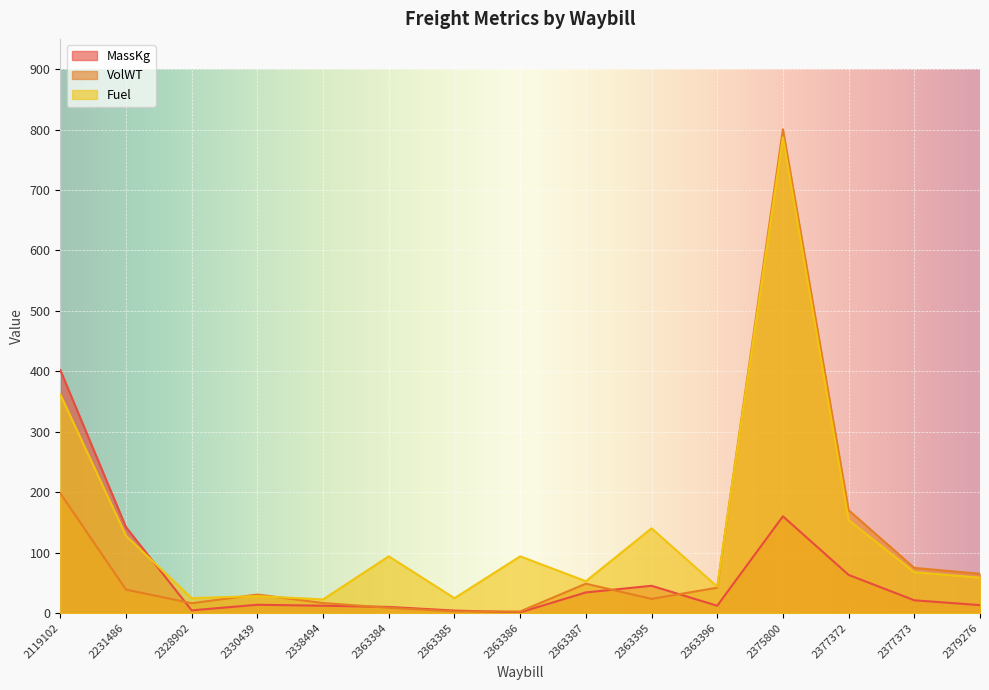

Reading right to left, transcribe all the data shown in this chart.

MassKg: 13.0	21.0	63.0	160.0	12.0	45.0	34.0	1.0	4.0	10.0	12.0	13.6	4.4	142.0	402.0
VolWT: 64.9	74.6	170.1	800.4	41.9	23.3	48.5	2.5	2.5	8.6	16.5	30.5	16.1	38.6	198.2
Fuel: 58.5	67.5	153.9	787.0	43.6	140.1	52.6	93.8	24.5	93.8	22.4	27.9	24.5	127.8	361.7